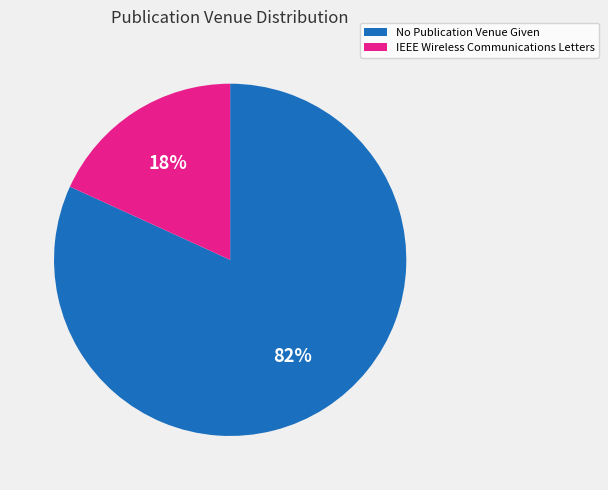

Do IEEE Wireless Communications Letters and No Publication Venue Given together represent more than half of the pie?

Yes